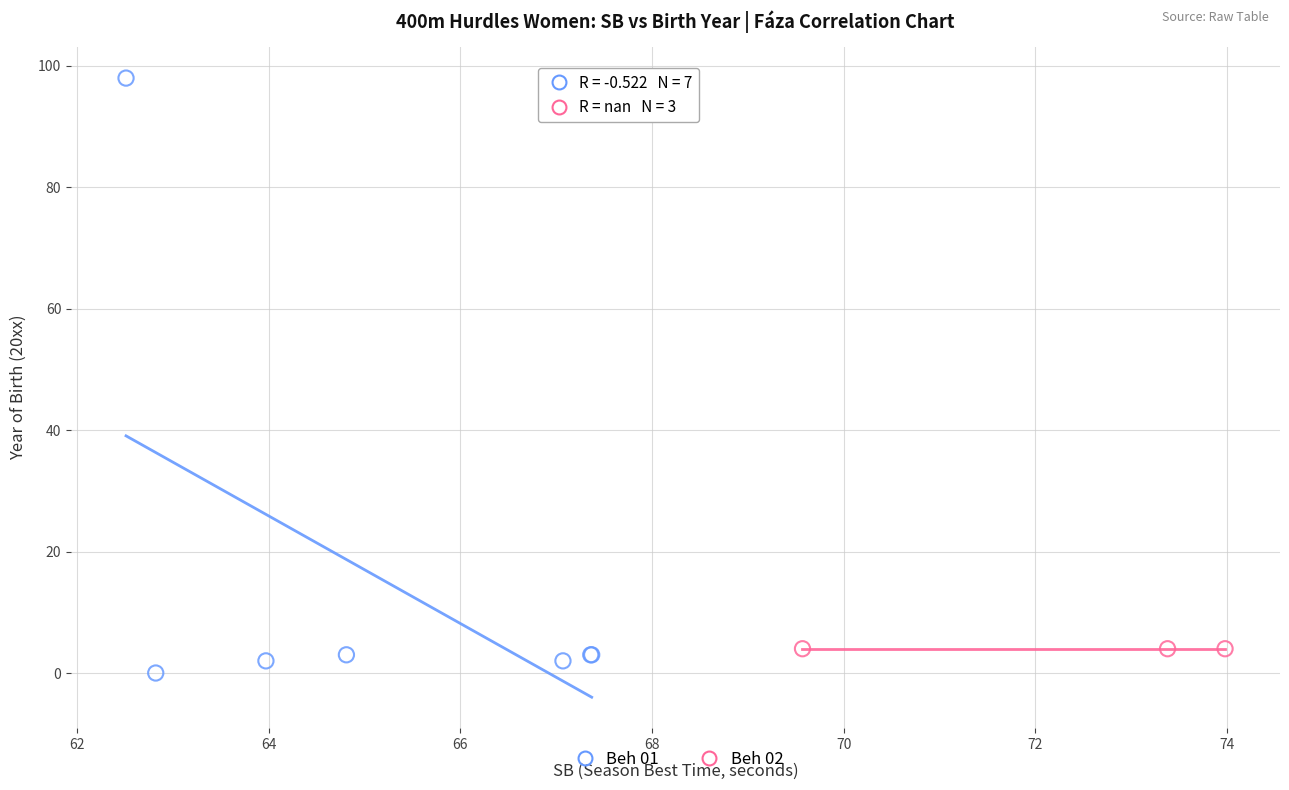

Which series contains the highest Y value?

Beh 01